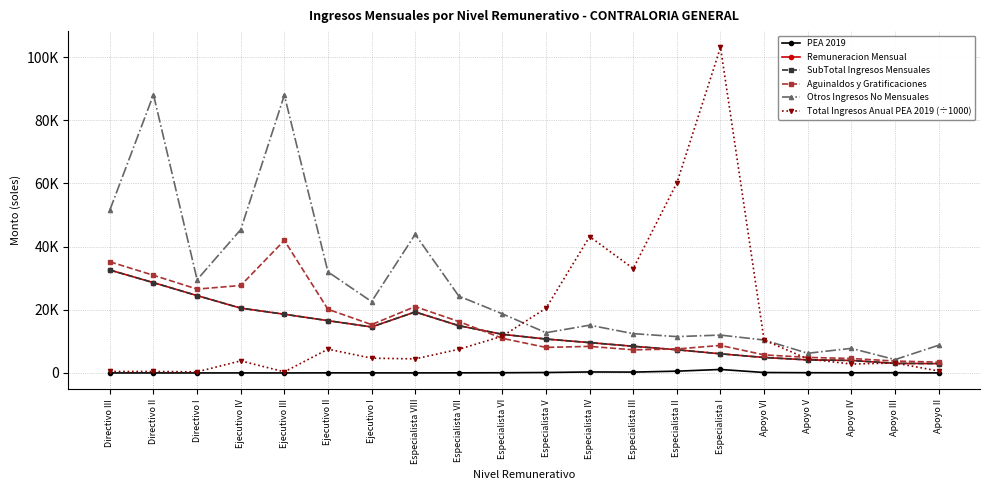

Where is PEA 2019 nearest to the value 552?

Especialista II